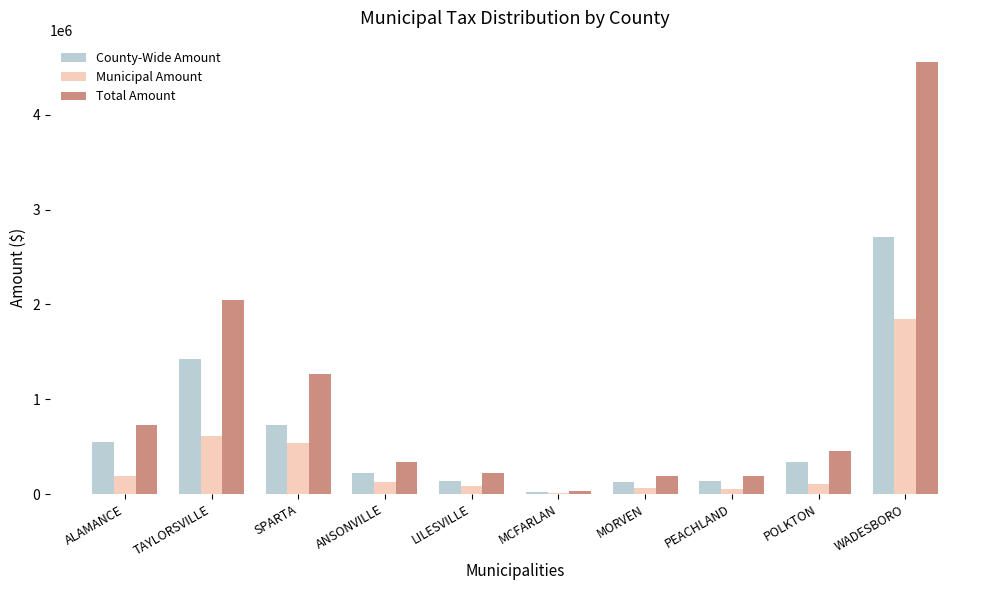

The value of Municipal Amount at SPARTA is 109550.9. True or false?

False